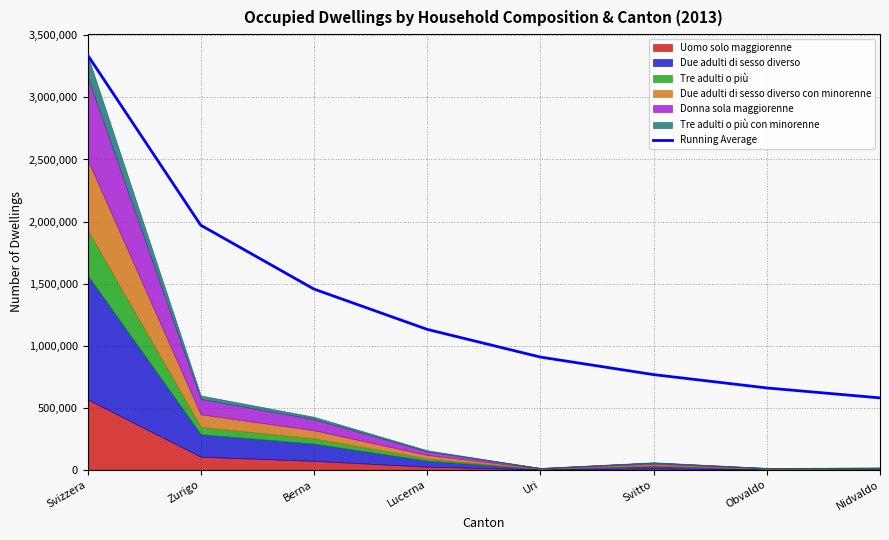

What is the label of the 1st point from the left?

Svizzera